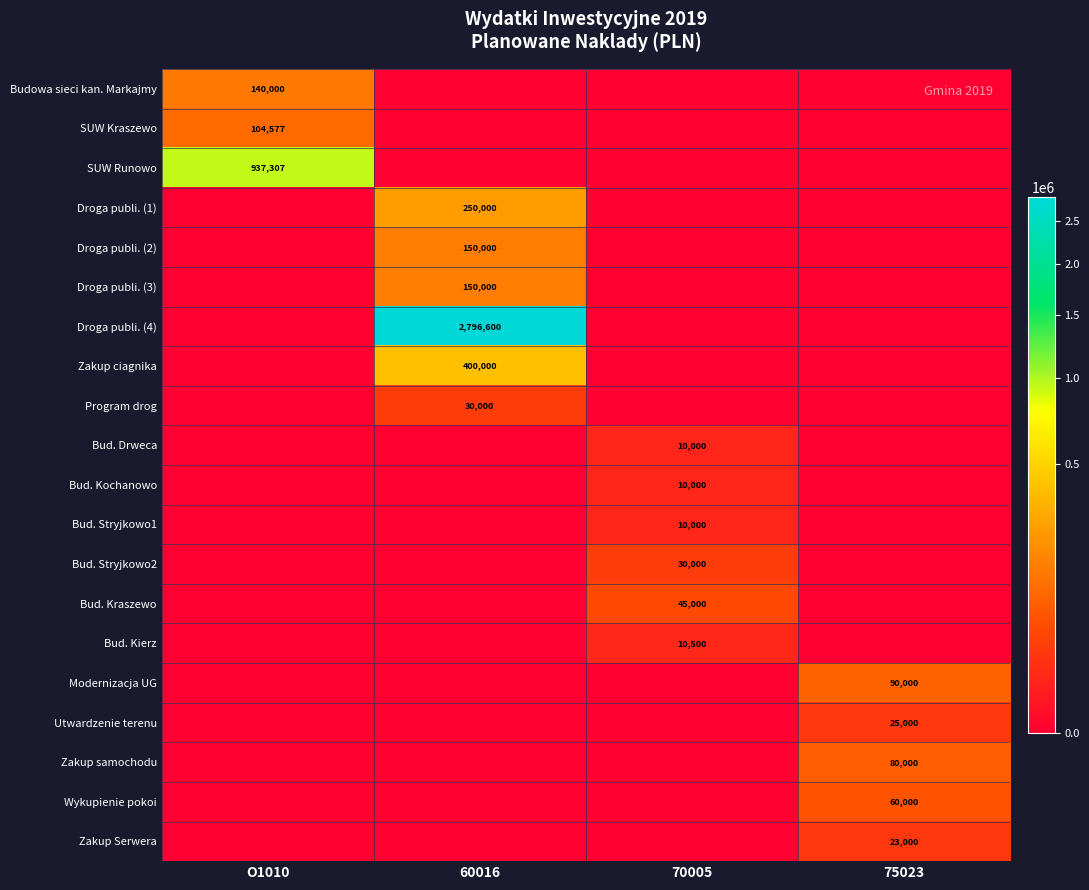

The Droga publi. (2) series shows 75010 at 60016. True or false?

False